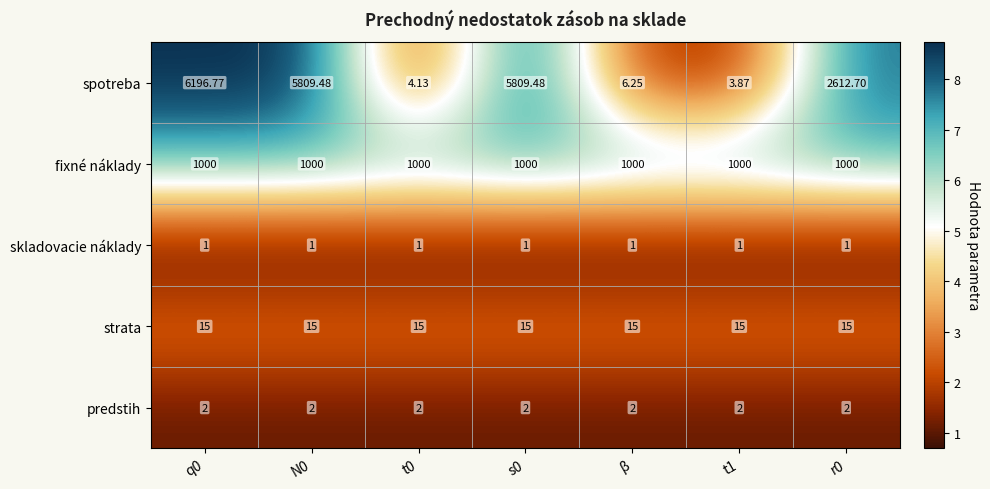

Is the value of fixné náklady at t0 greater than the value of skladovacie náklady at q0?

Yes